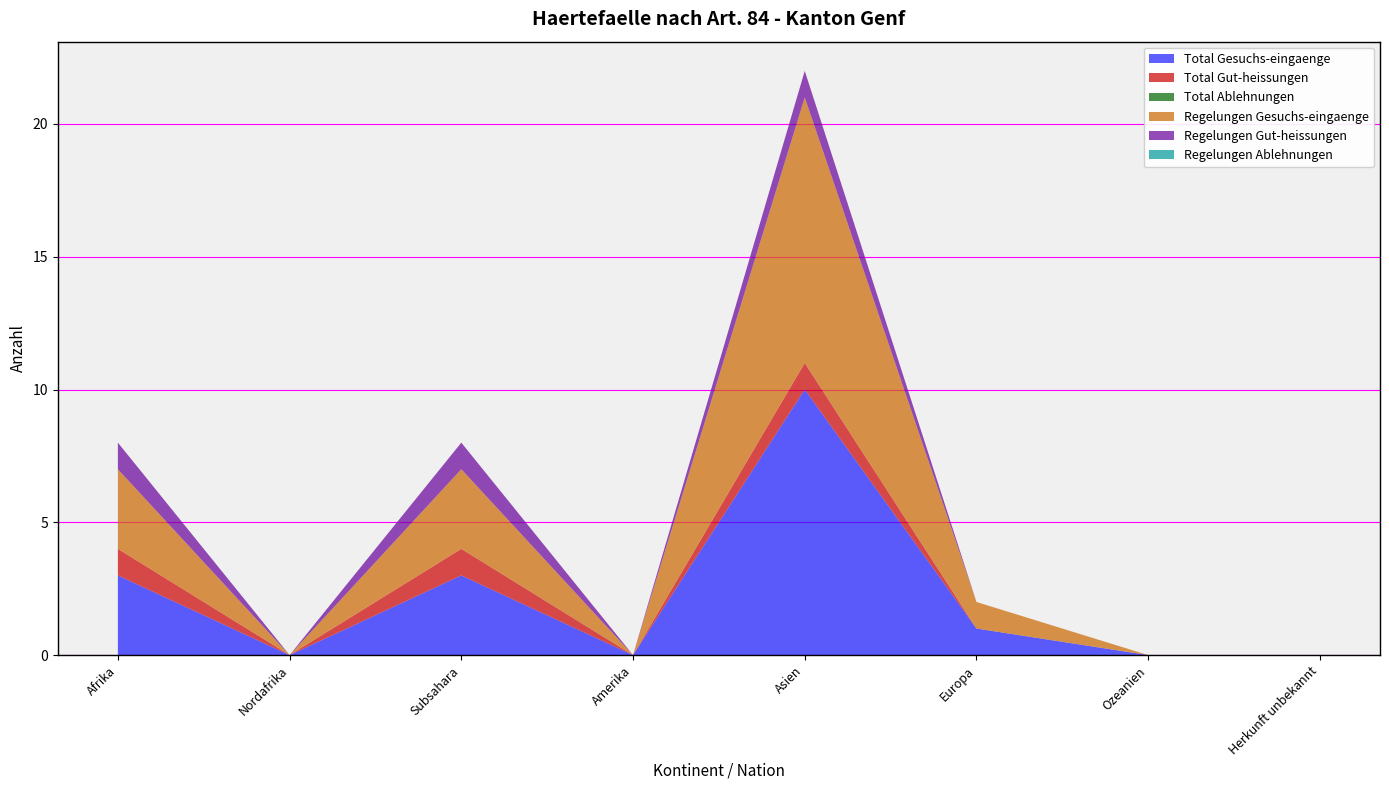

Reading left to right, transcribe all the data shown in this chart.

Total Gesuchs-eingaenge: 3	0	3	0	10	1	0	0
Total Gut-heissungen: 1	0	1	0	1	0	0	0
Total Ablehnungen: 0	0	0	0	0	0	0	0
Regelungen Gesuchs-eingaenge: 3	0	3	0	10	1	0	0
Regelungen Gut-heissungen: 1	0	1	0	1	0	0	0
Regelungen Ablehnungen: 0	0	0	0	0	0	0	0